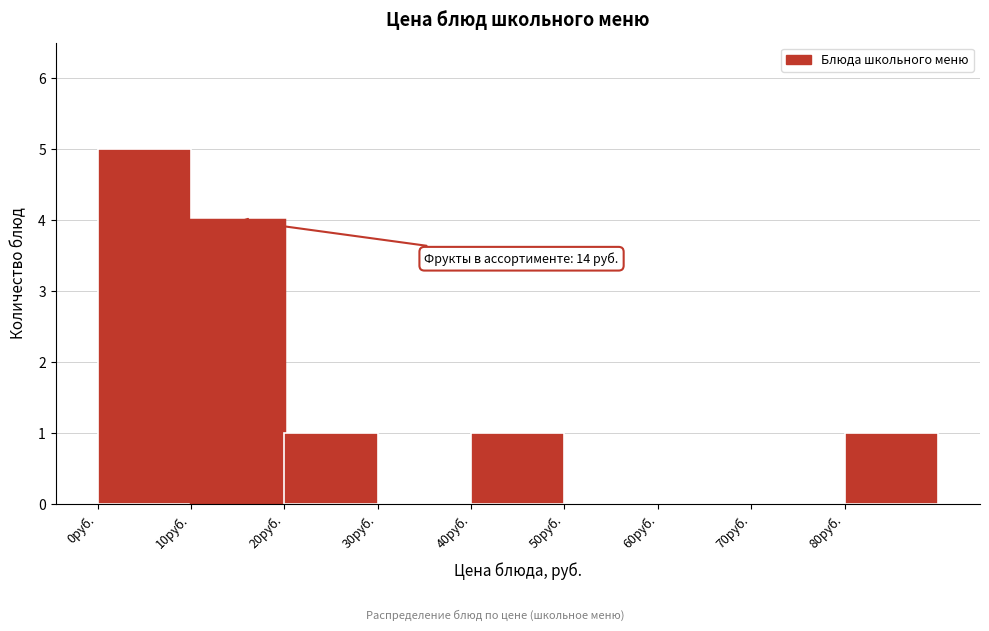

Over which range of the x-axis is the bar tallest?

0 to 10